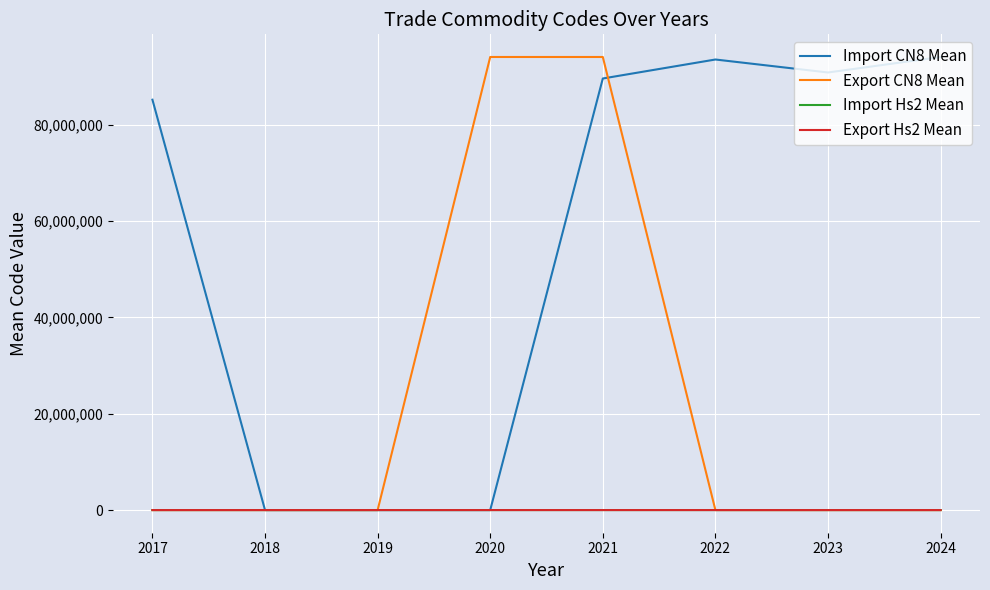

What is the greatest value displayed?

94051569